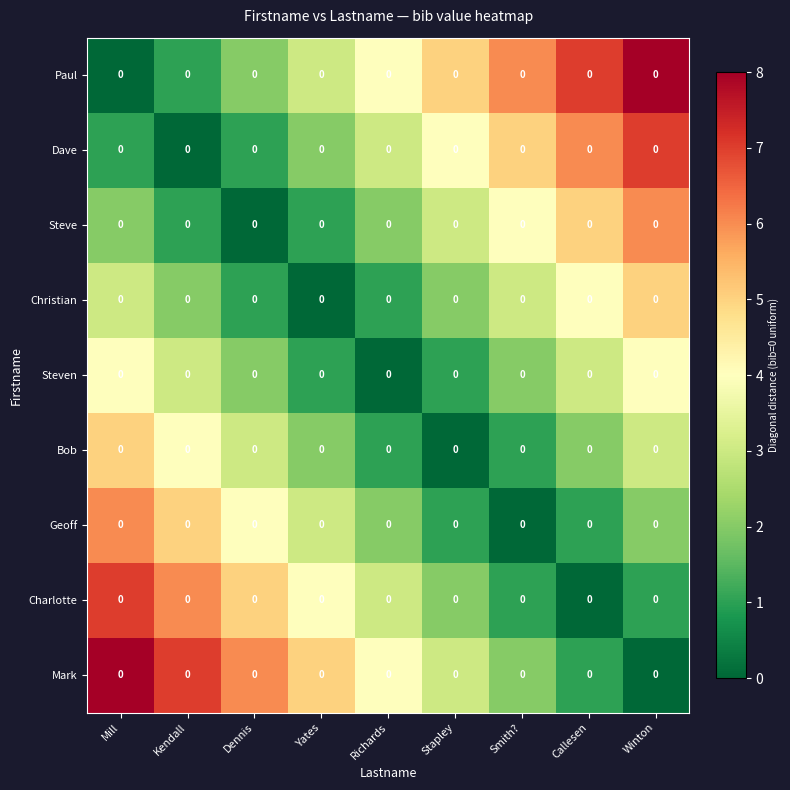

True or false: row_7 has a value of -3 at Callesen.

False